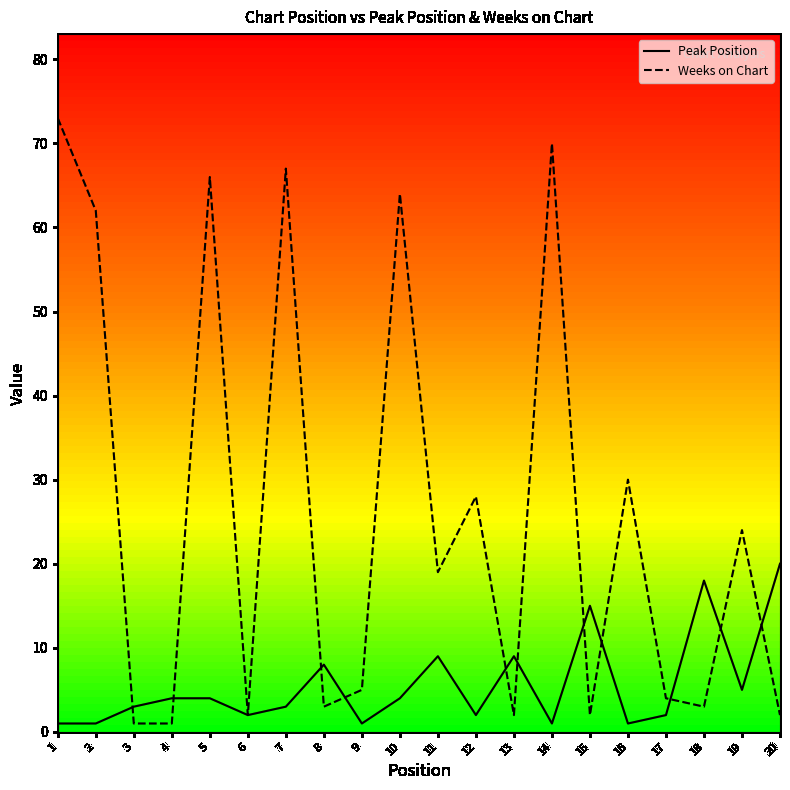

True or false: Peak Position has a value of 1 at 14.

True